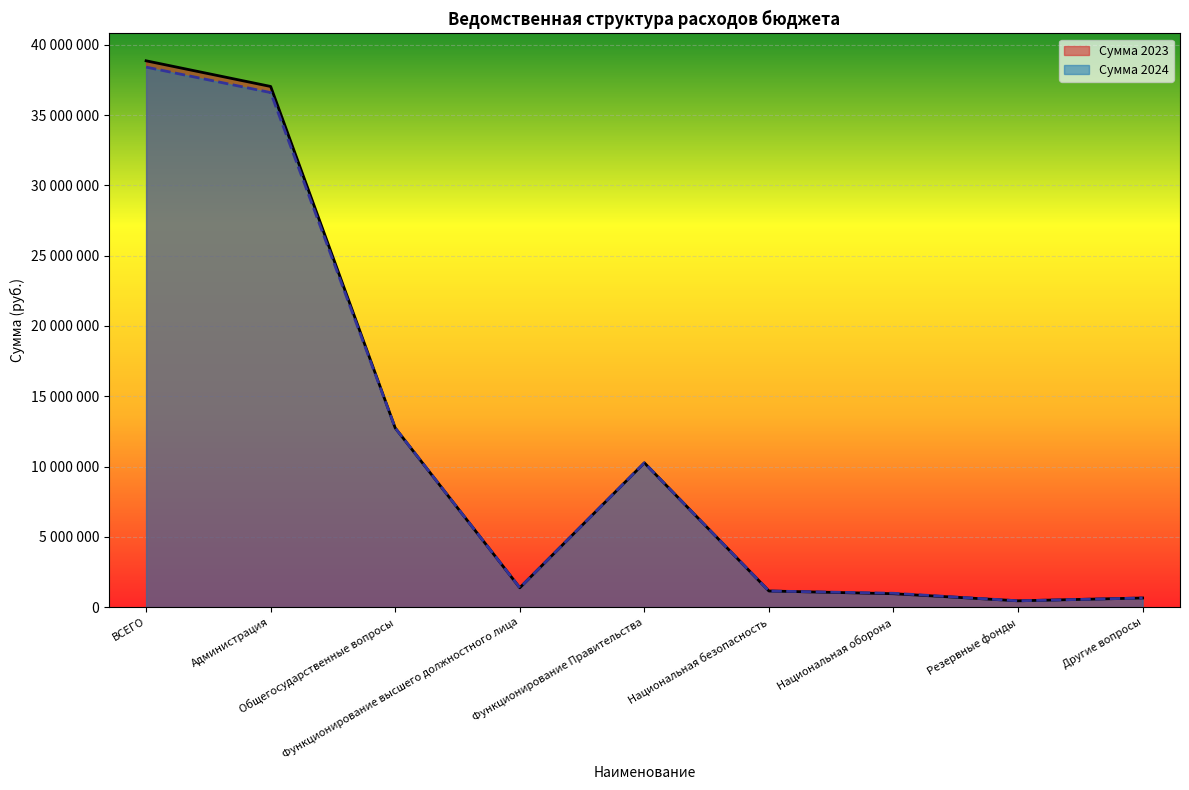

What is the value of the Сумма 2023 point at the 2nd from the left?

37036948